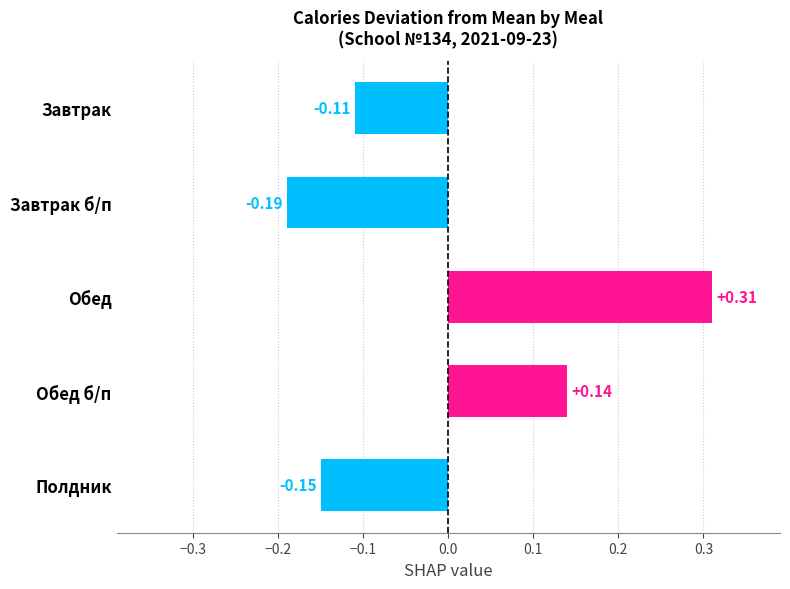

List the labels in order of value, smallest first.

Завтрак б/п, Полдник, Завтрак, Обед б/п, Обед